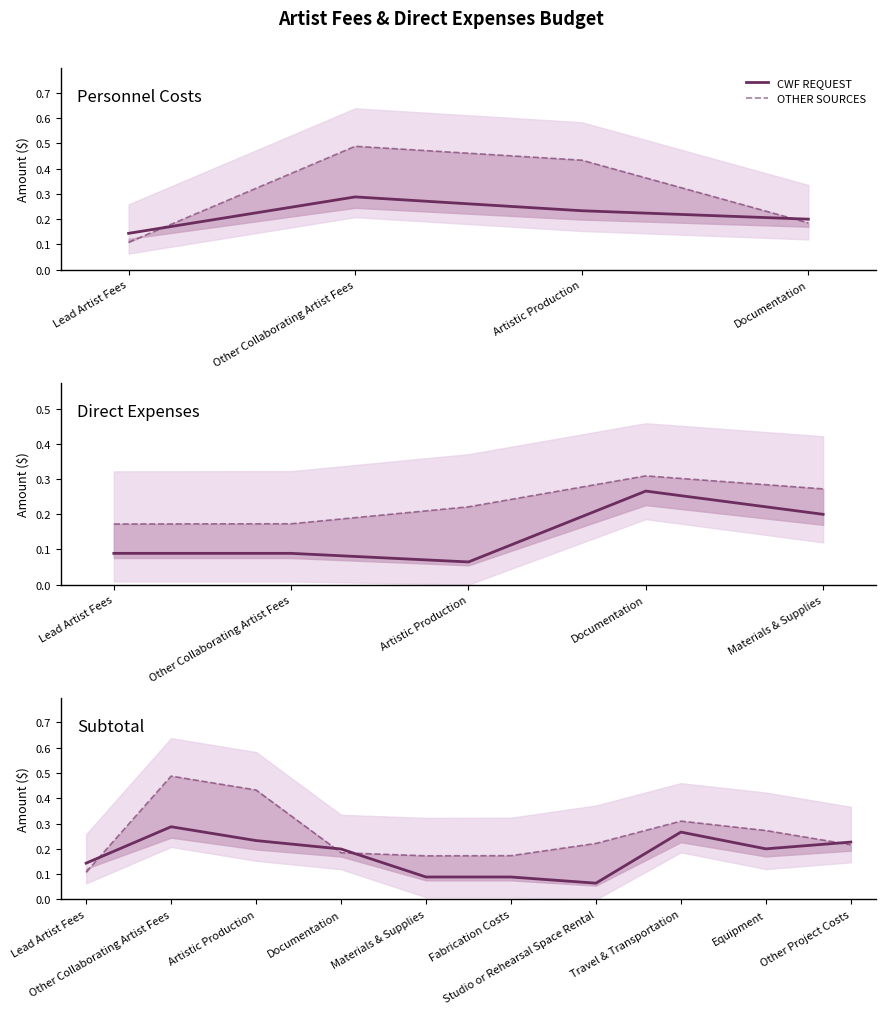

Reading left to right, extract all data points from this chart.

CWF REQUEST: 0.1	0.3	0.2	0.2	0.1	0.1	0.1	0.3	0.2	0.2
OTHER SOURCES: 0.1	0.5	0.4	0.2	0.2	0.2	0.2	0.3	0.3	0.2